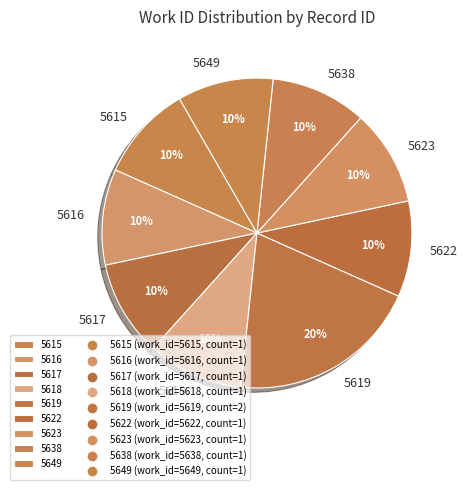

Which category has the biggest portion of the pie?

5619